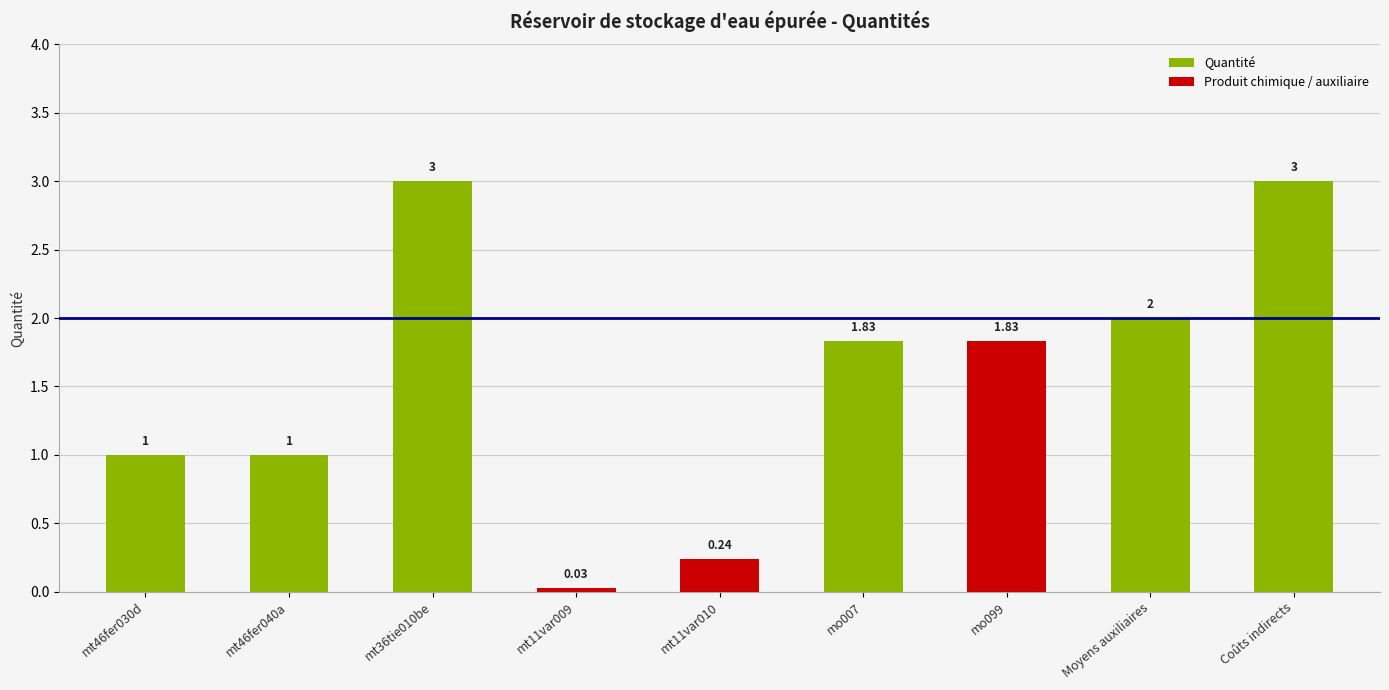

How many data points are less than 1?

2